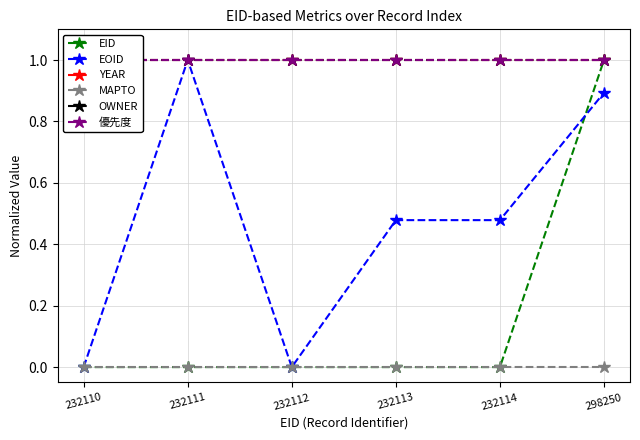

At 232113, list the series in order from largest to smallest.

YEAR, OWNER, 優先度, EOID, EID, MAPTO